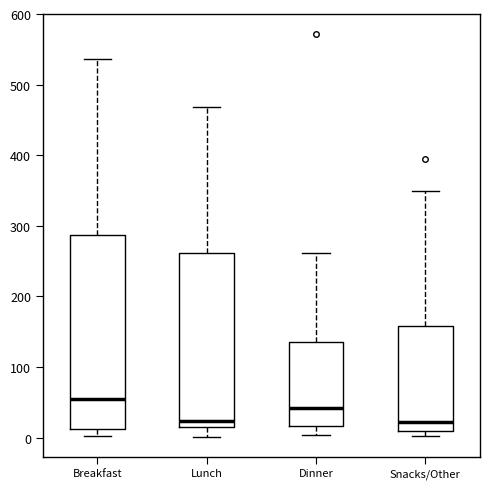

Where is the upper edge of the box for Dinner on the y-axis? The values are not printed on the chart, so give them approximately, as read against the axis.

140